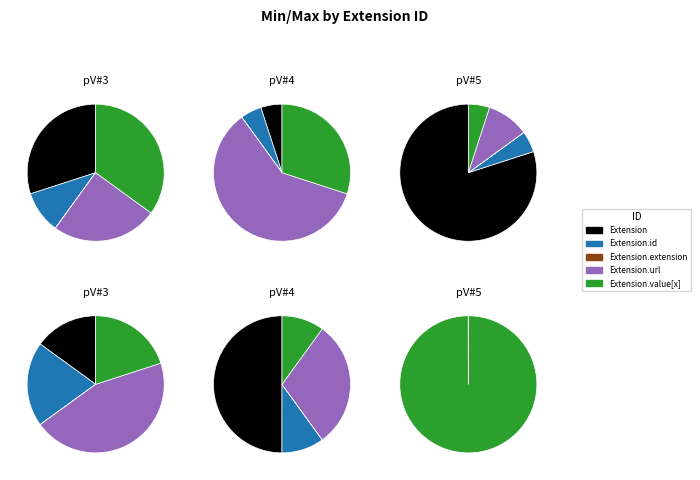

True or false: Extension.extension accounts for 0% of the total.

True